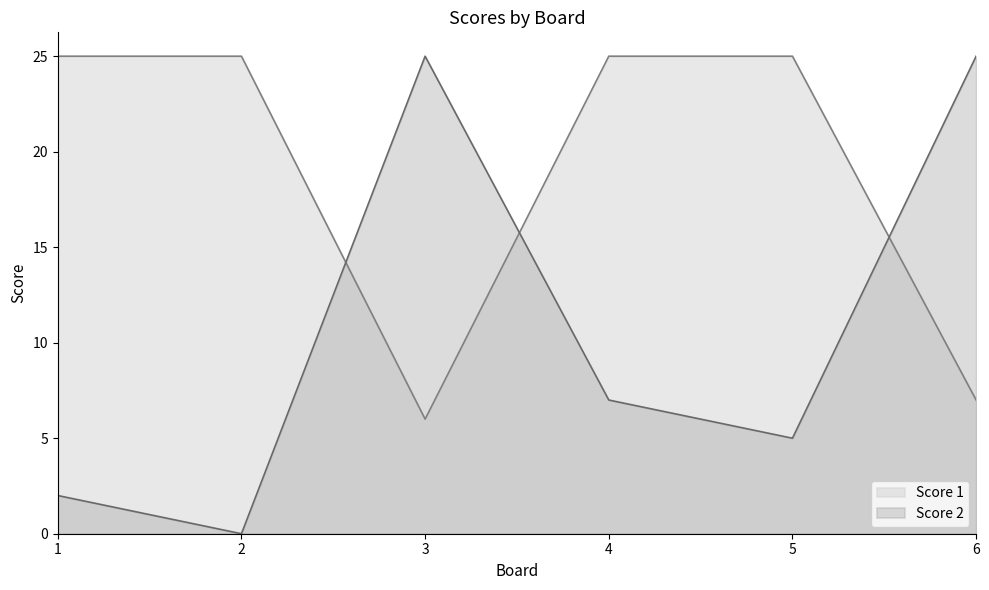

Which series has the largest range (max minus min)?

Score 2